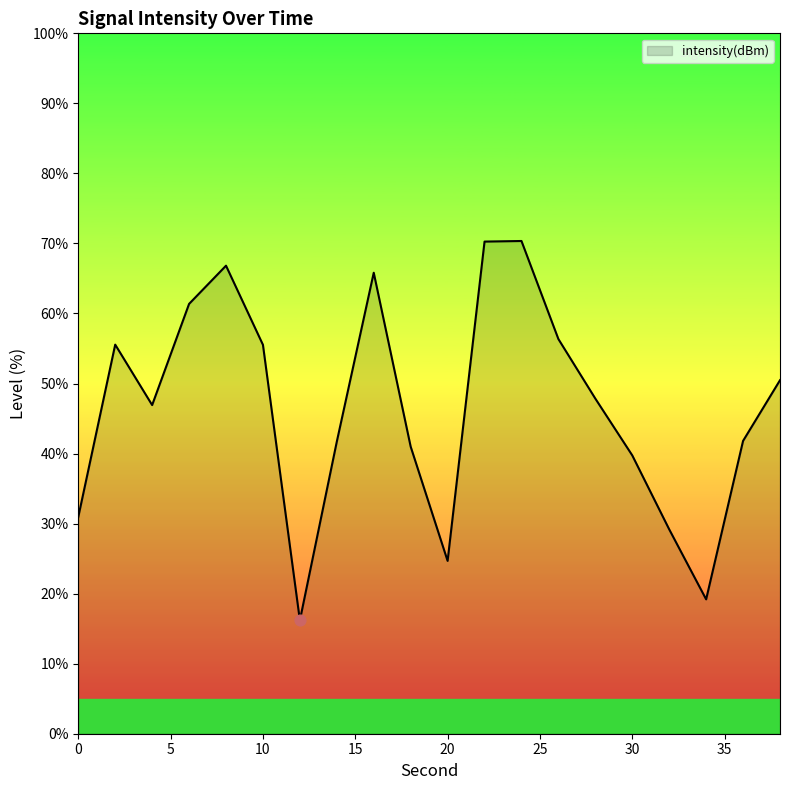

What is the difference between the maximum and minimum values?

54.2